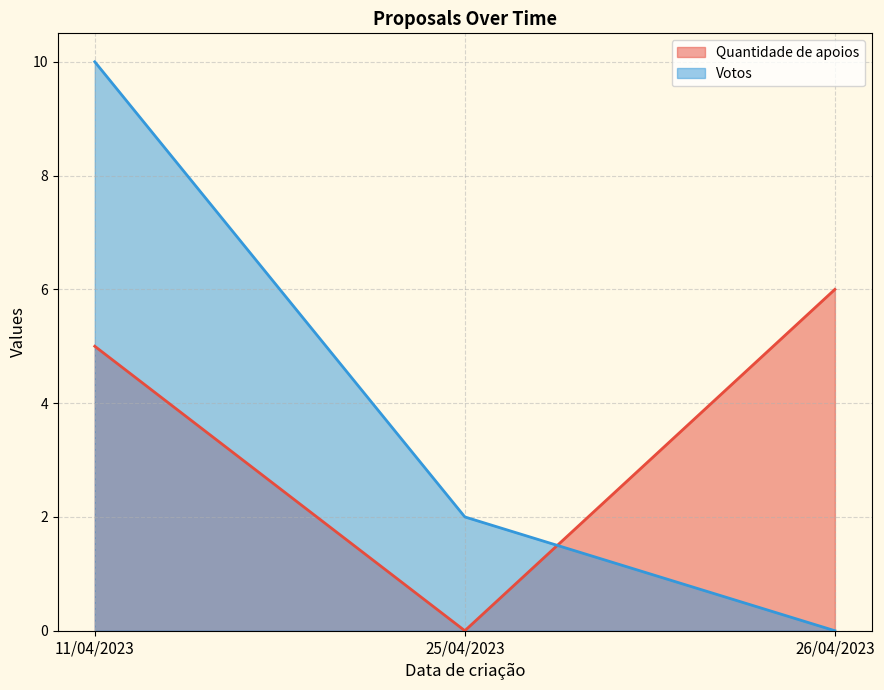

What is the difference between the second highest and minimum values in the Quantidade de apoios series?

5